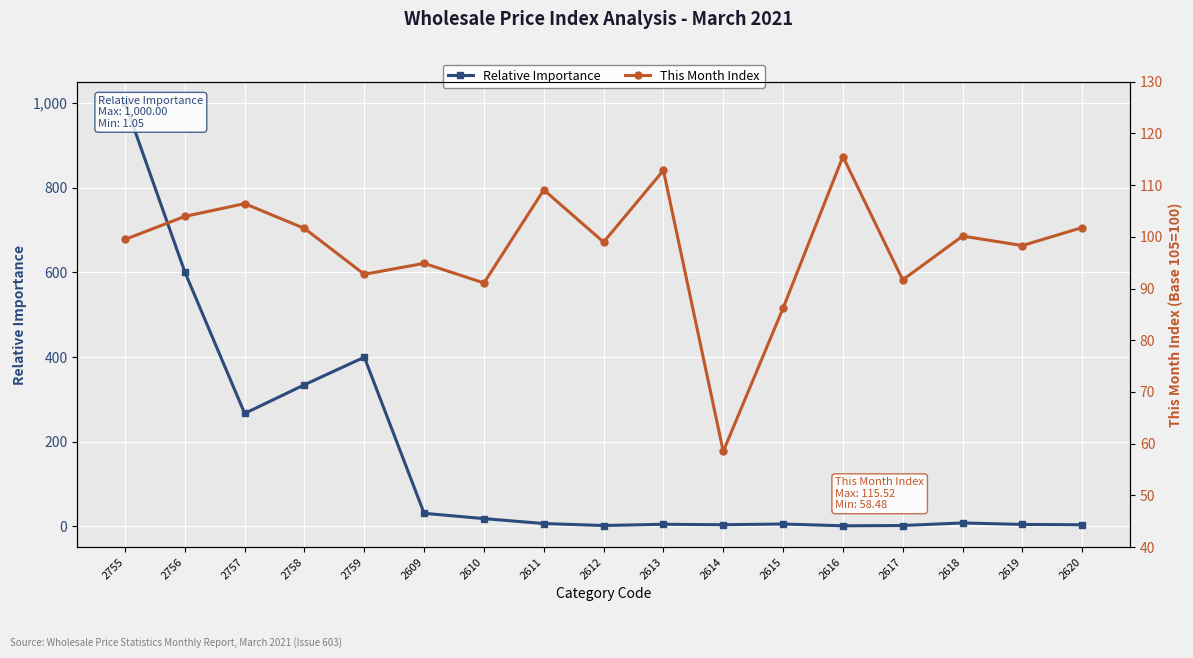

What is the difference between the second highest and second lowest values in the Relative Importance series?

598.9